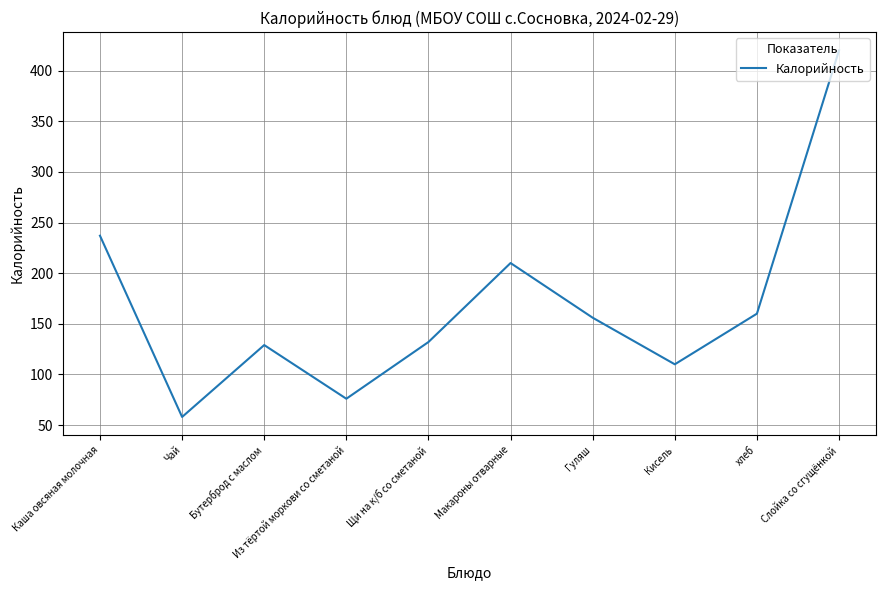

What value does the data have at хлеб, to the nearest 10?

160